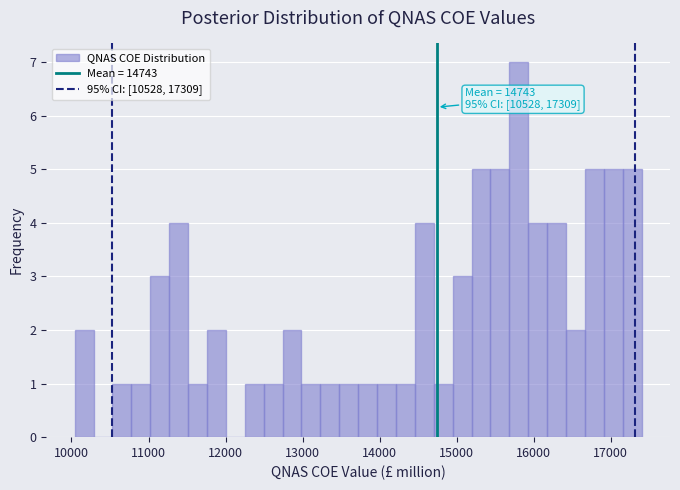

Read against the x-axis, roughly where is the centre of the tallest bar?

15800